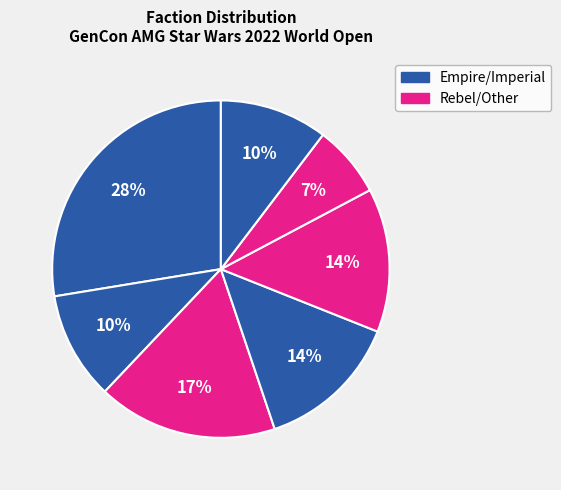

Count the number of slices in the pie.

7